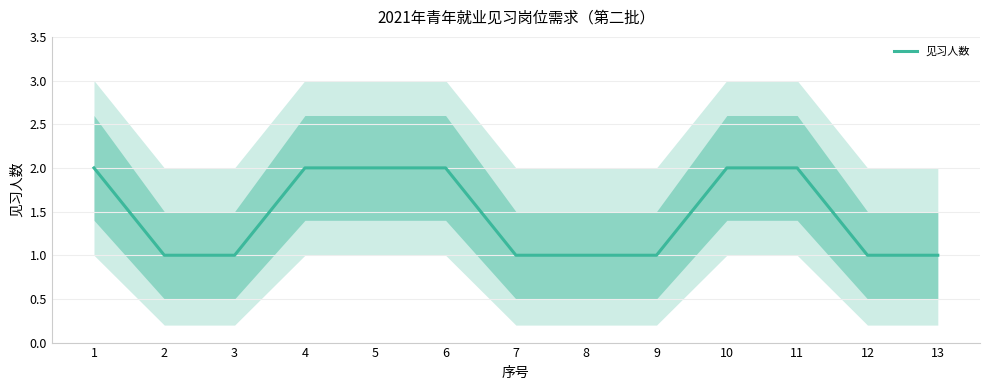

What is the sum of the values at 7 and 6?

3